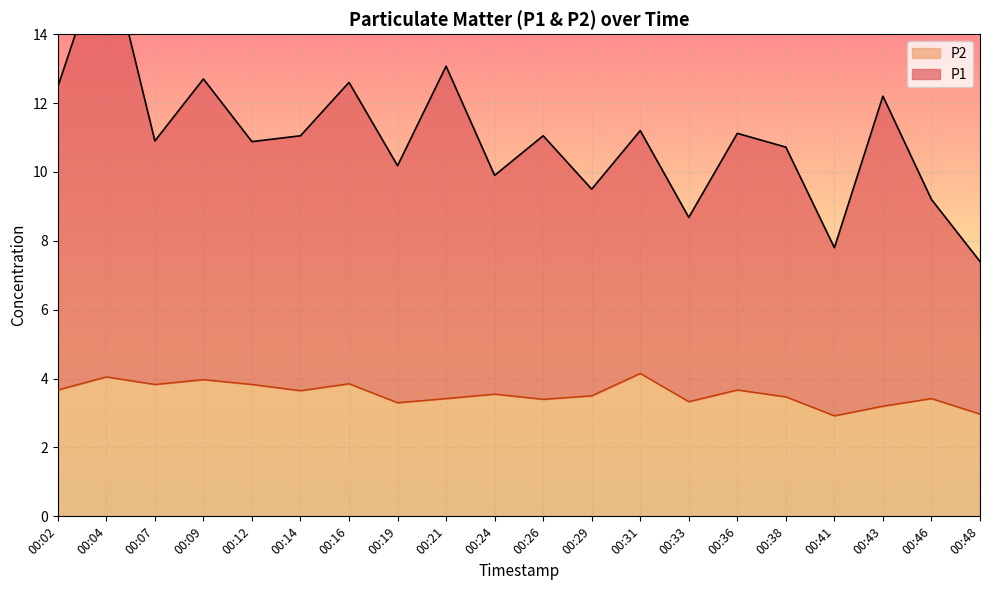

Reading left to right, transcribe all the data shown in this chart.

P1: 00:02=12.5	00:04=16.7	00:07=10.9	00:09=12.7	00:12=10.9	00:14=11.1	00:16=12.6	00:19=10.2	00:21=13.1	00:24=9.9	00:26=11.1	00:29=9.5	00:31=11.2	00:33=8.7	00:36=11.1	00:38=10.7	00:41=7.8	00:43=12.2	00:46=9.2	00:48=7.4
P2: 00:02=3.7	00:04=4.0	00:07=3.8	00:09=4.0	00:12=3.8	00:14=3.6	00:16=3.9	00:19=3.3	00:21=3.4	00:24=3.5	00:26=3.4	00:29=3.5	00:31=4.2	00:33=3.3	00:36=3.7	00:38=3.5	00:41=2.9	00:43=3.2	00:46=3.4	00:48=3.0